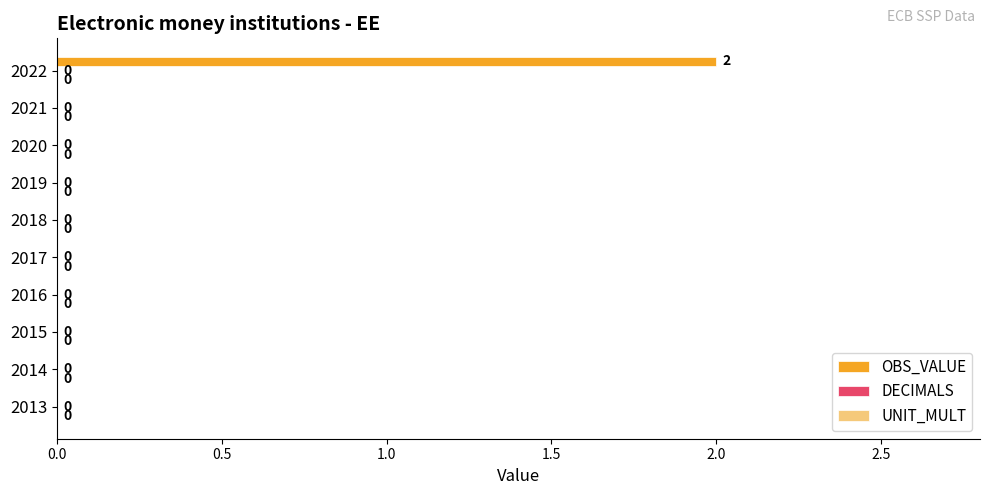

How many values are between 0 and 1?

9